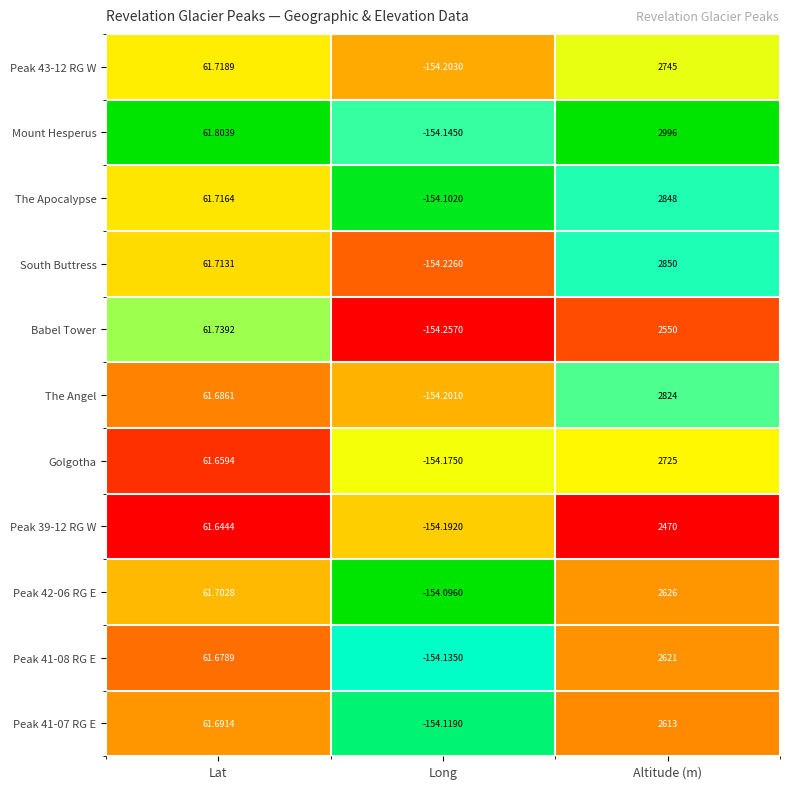

At which category does the chart reach its peak across all series?

Altitude (m)